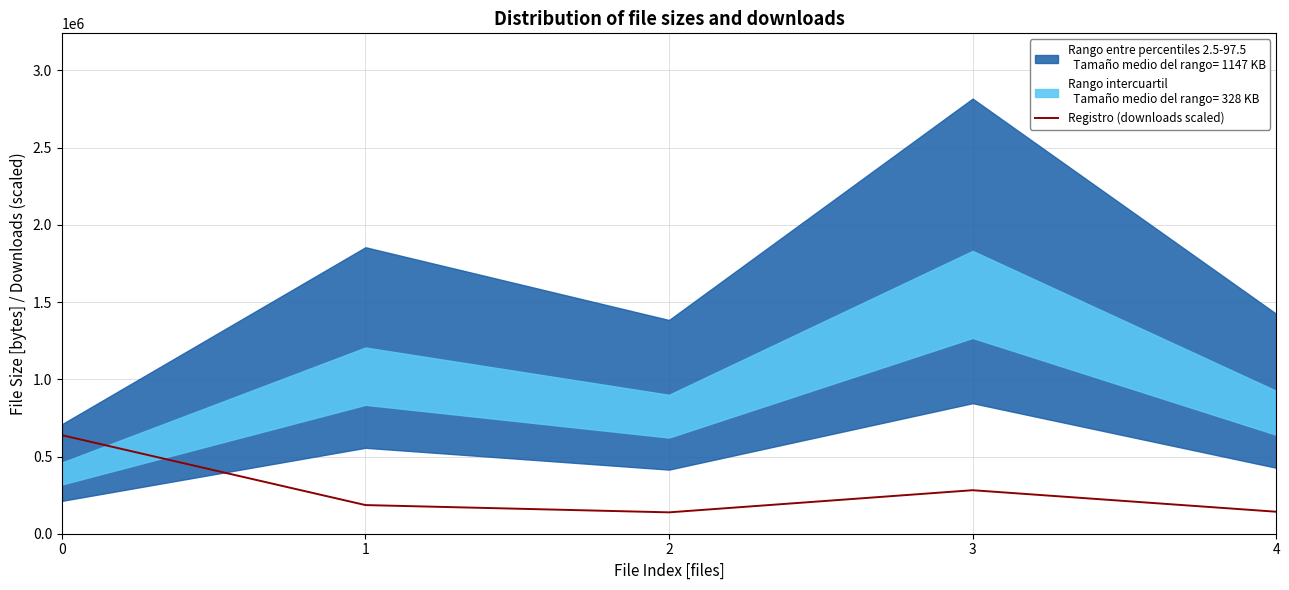

Rank the categories by value from lowest to highest.

2, 4, 1, 3, 0